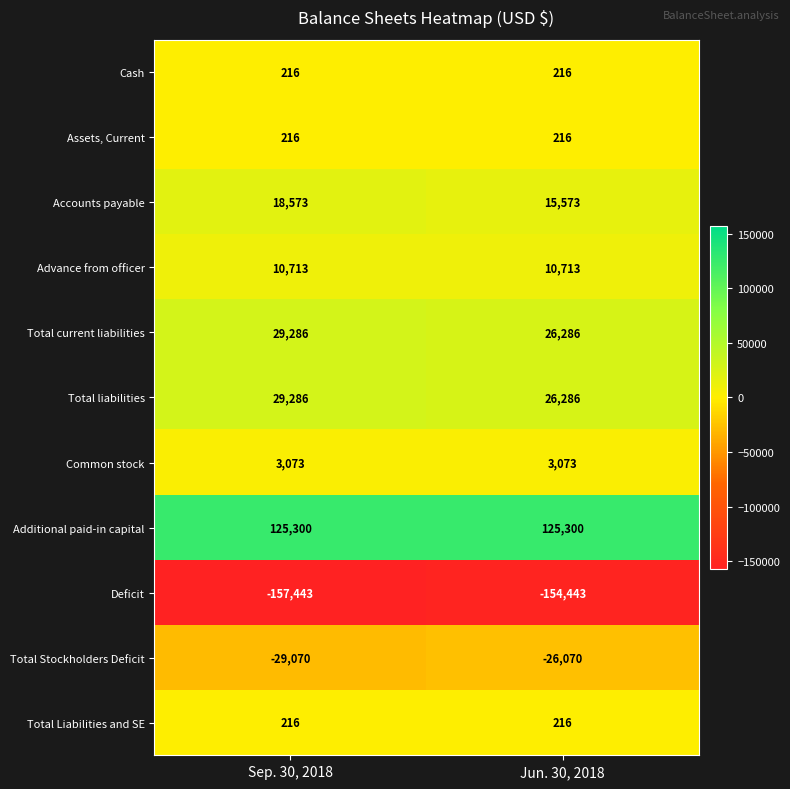

Is it true that Assets, Current equals 378 at Jun. 30, 2018?

False